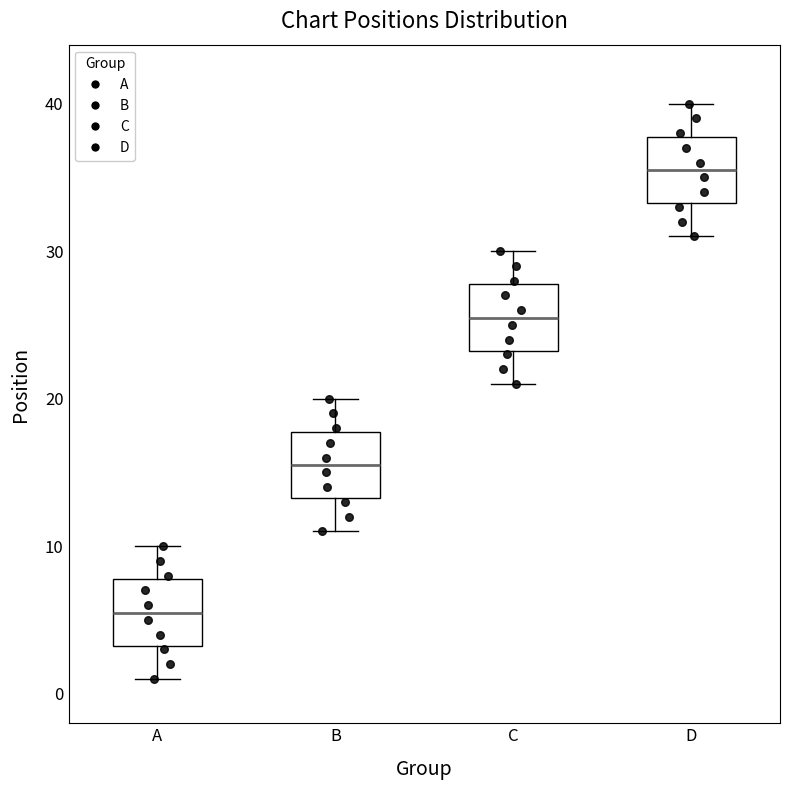

Where does the upper whisker of the box for A end on the y-axis? The values are not printed on the chart, so give them approximately, as read against the axis.

10